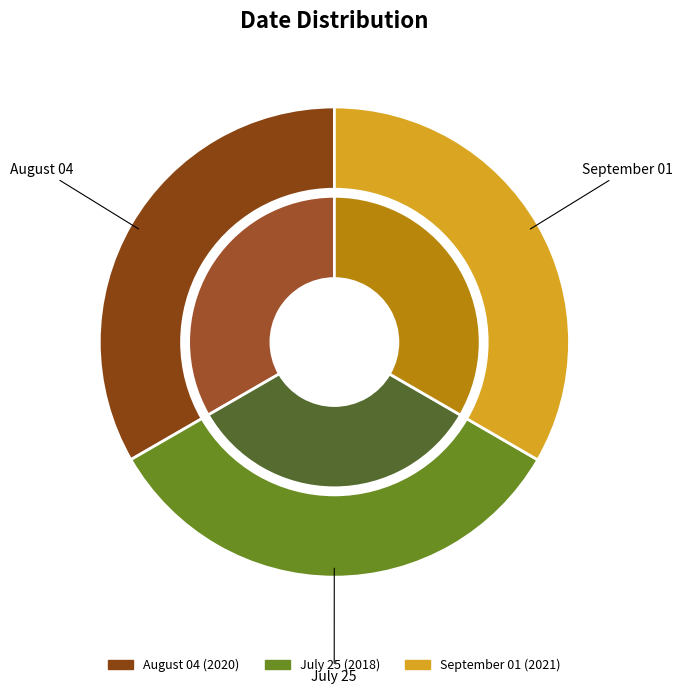

Count the number of slices in the pie.

3